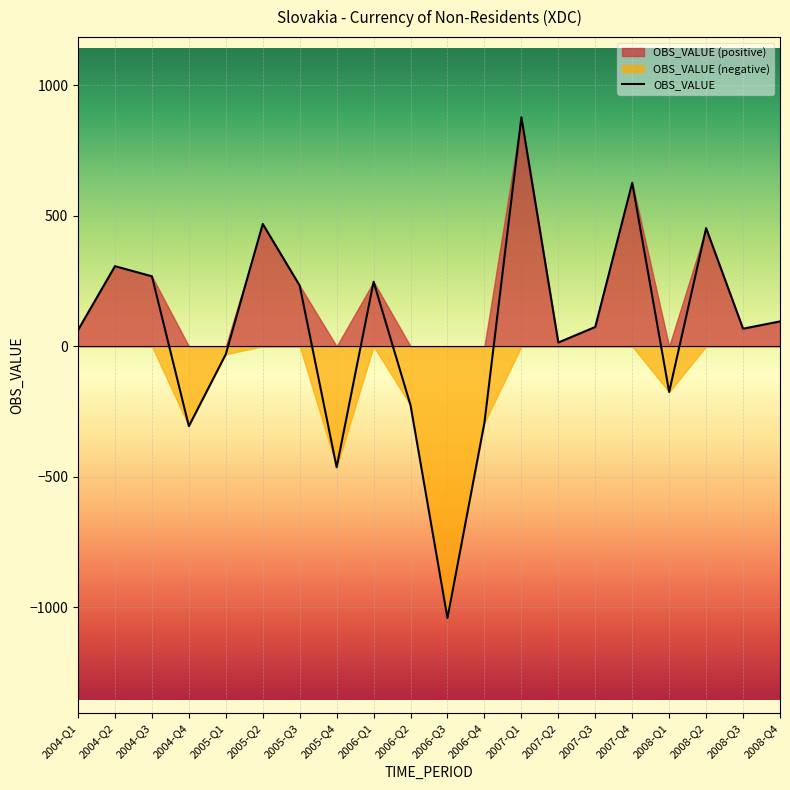

How many lines are shown in the chart?

1